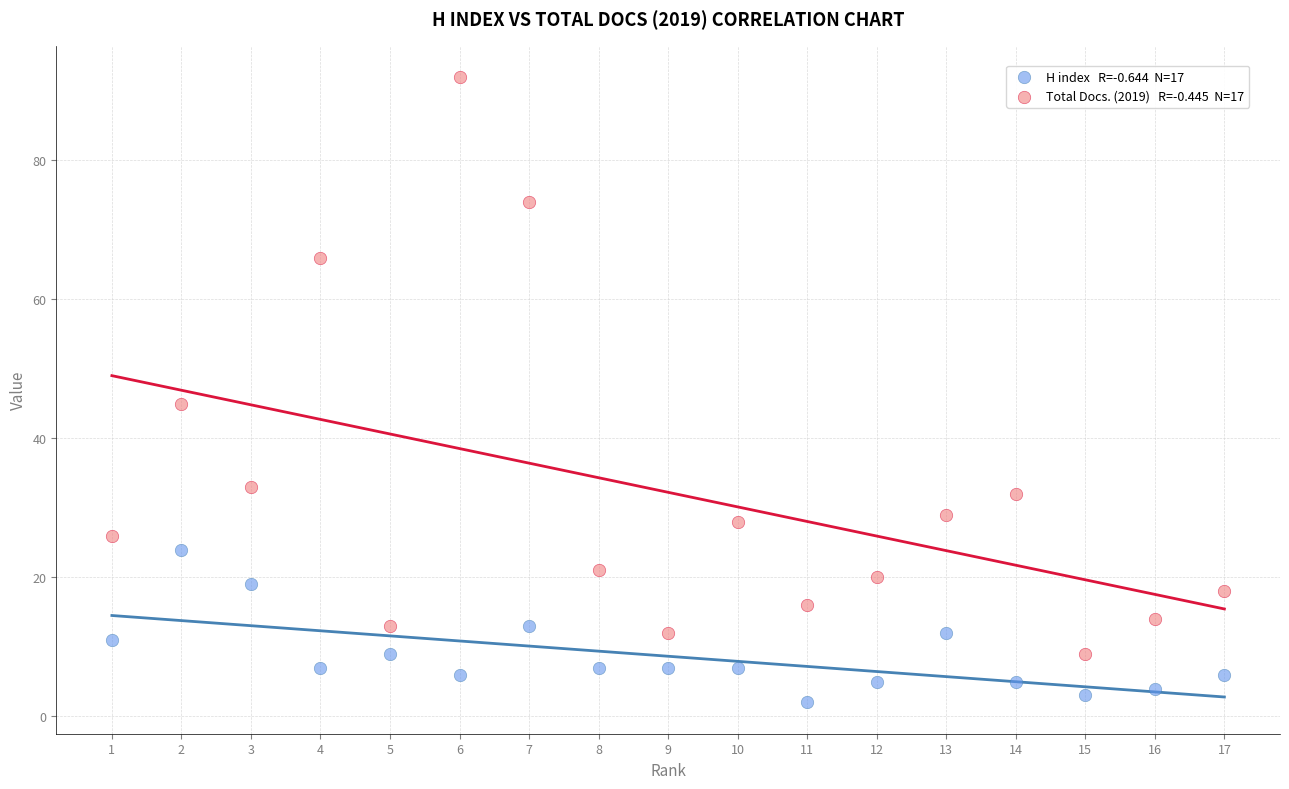

Across all data points, what is the range of Y values (max minus min)?

90